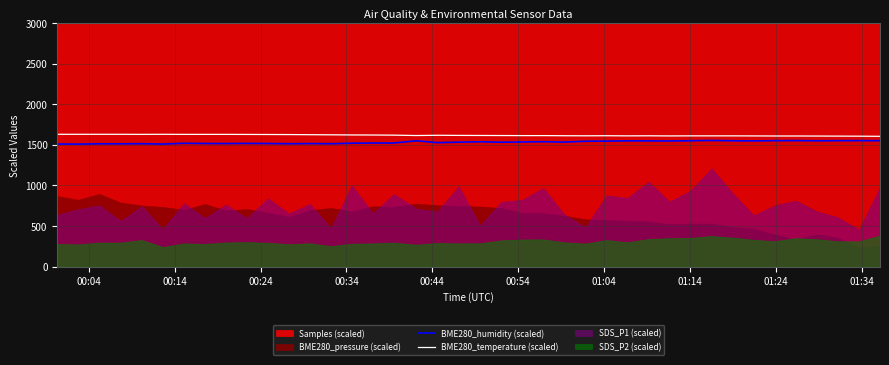

What is the difference between the maximum and minimum values in the BME280_temperature (scaled) series?

24.8